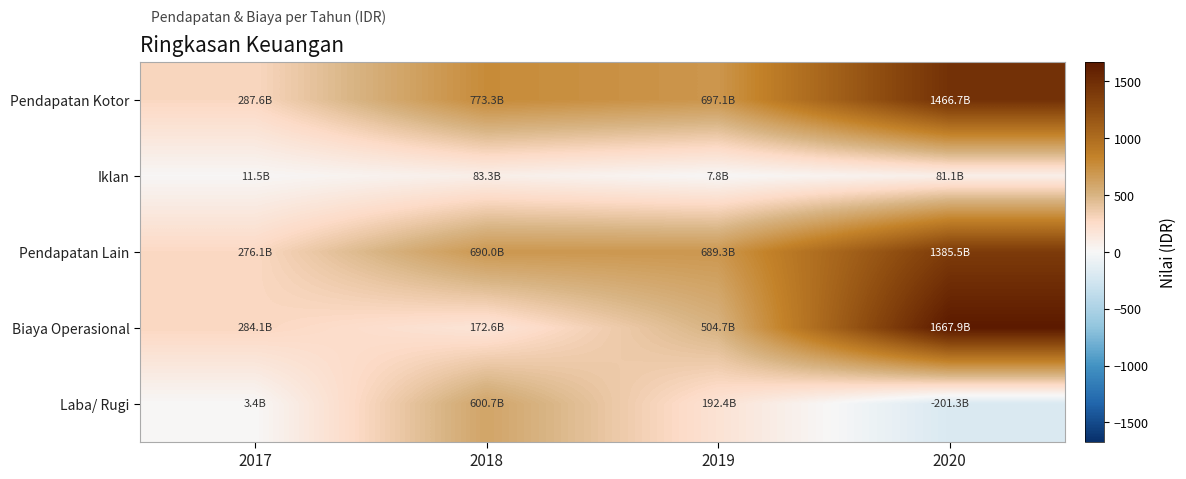

List the series in order of their peak value, lowest first.

Iklan, Laba/ Rugi, Pendapatan Lain, Pendapatan Kotor, Biaya Operasional